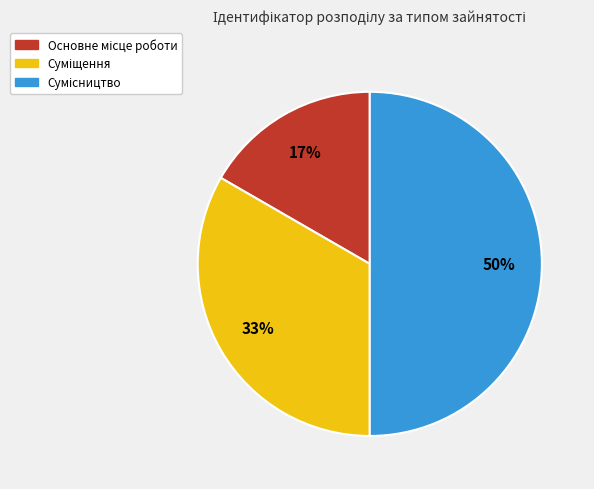

Count the number of slices in the pie.

3